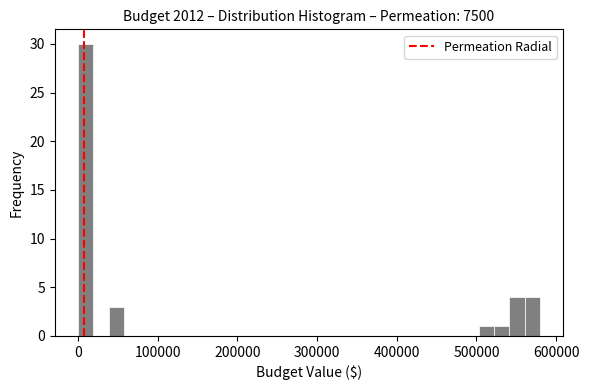

Around what value on the x-axis is the tallest bar? Give the approximate position of its centre, as read against the axis.

10000